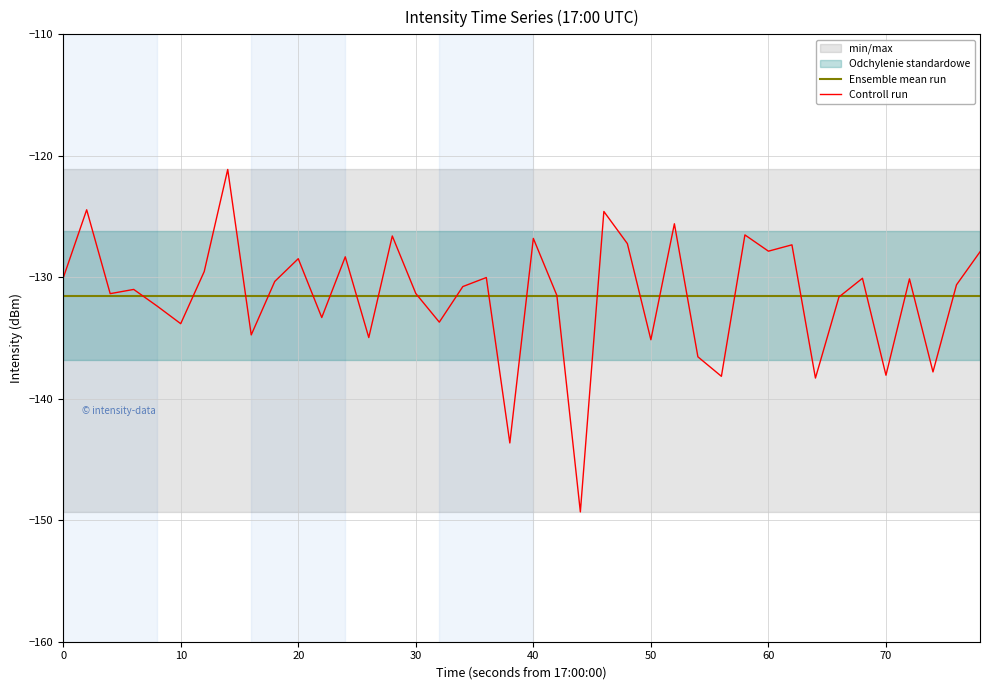

How many lines are shown in the chart?

2